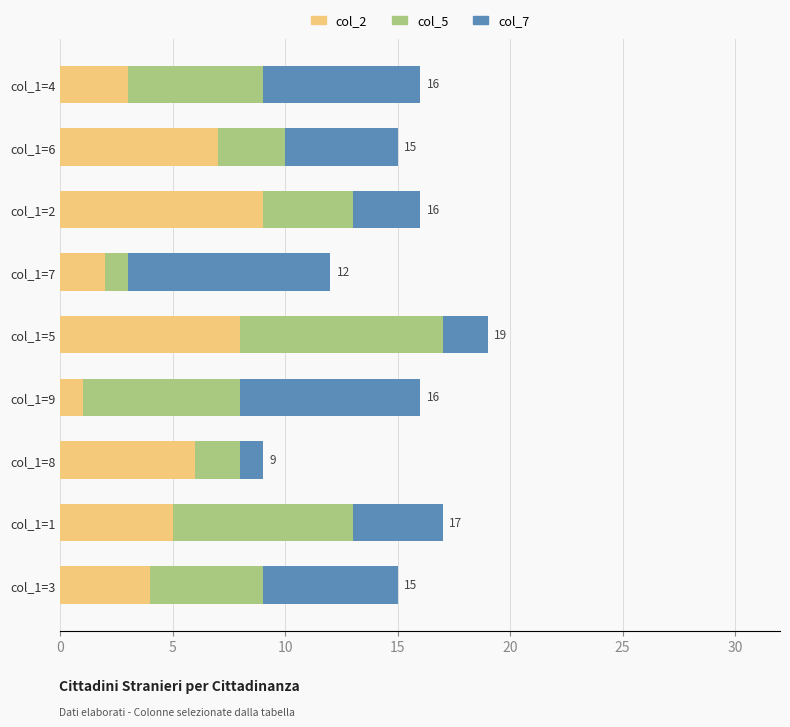

At which label does col_2 reach its peak?

col_1=2